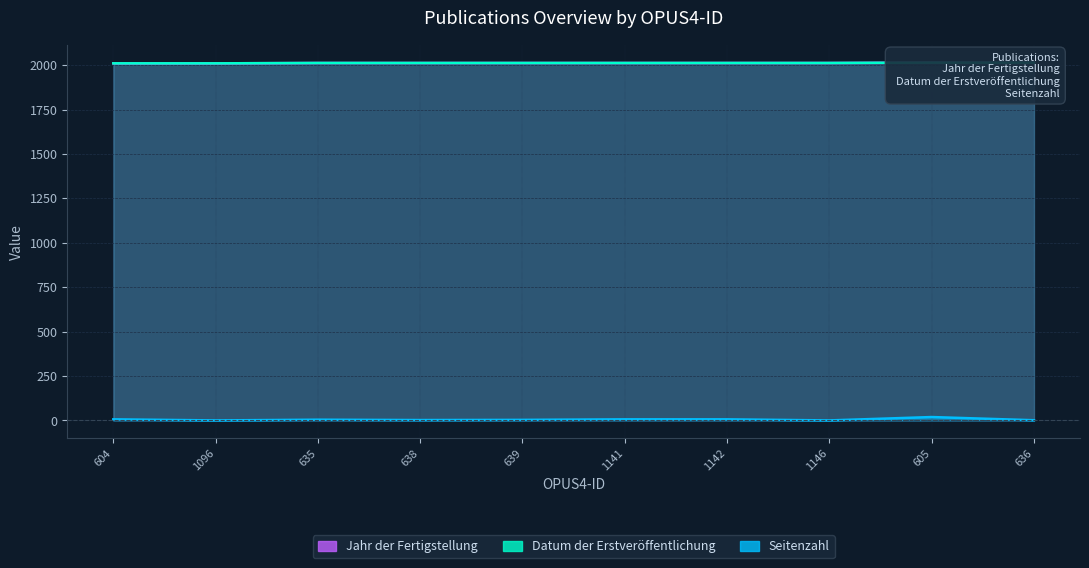

Where is Seitenzahl nearest to the value 9?

604